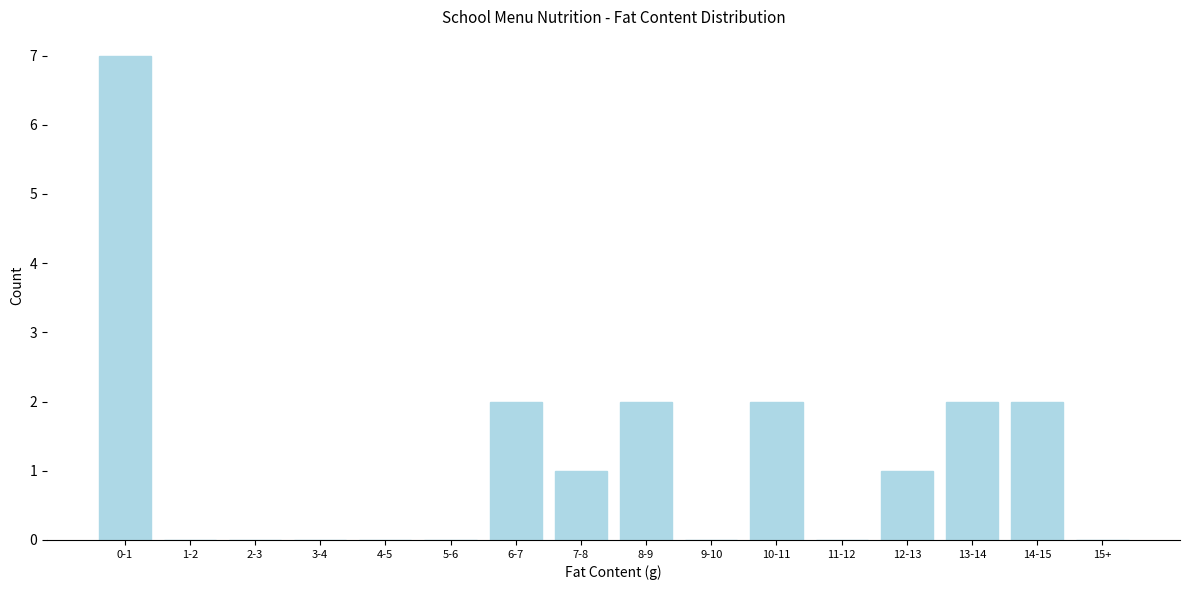

Reading left to right, extract all data points from this chart.

0-1=7	1-2=0	2-3=0	3-4=0	4-5=0	5-6=0	6-7=2	7-8=1	8-9=2	9-10=0	10-11=2	11-12=0	12-13=1	13-14=2	14-15=2	15+=0